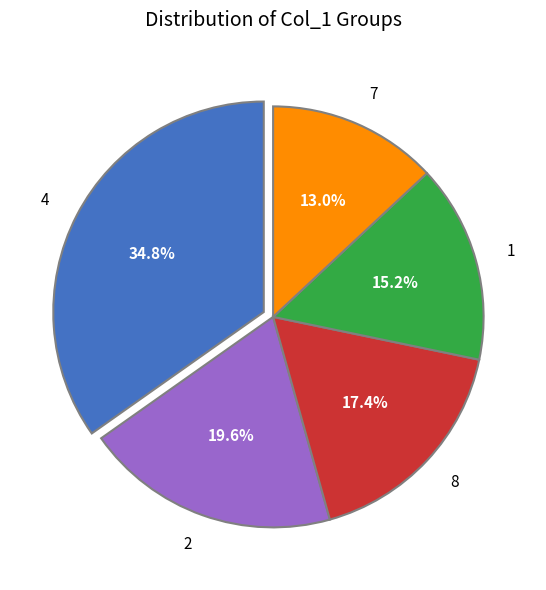

What is the ratio of the value at 8 to the value at 7?

1.3